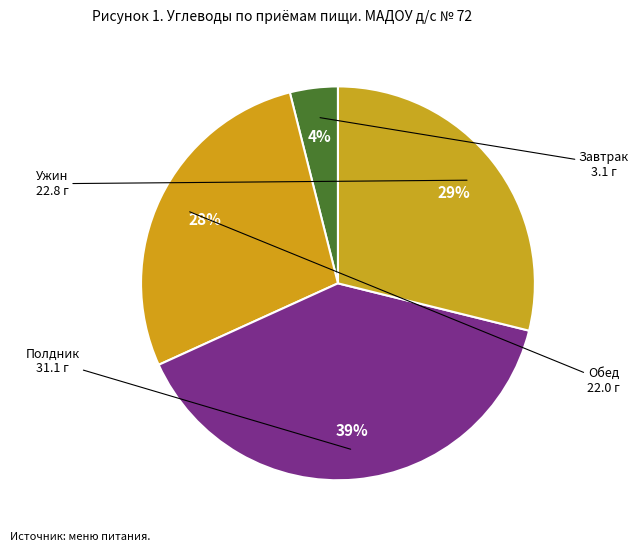

Is there any slice that represents more than half of the pie?

No